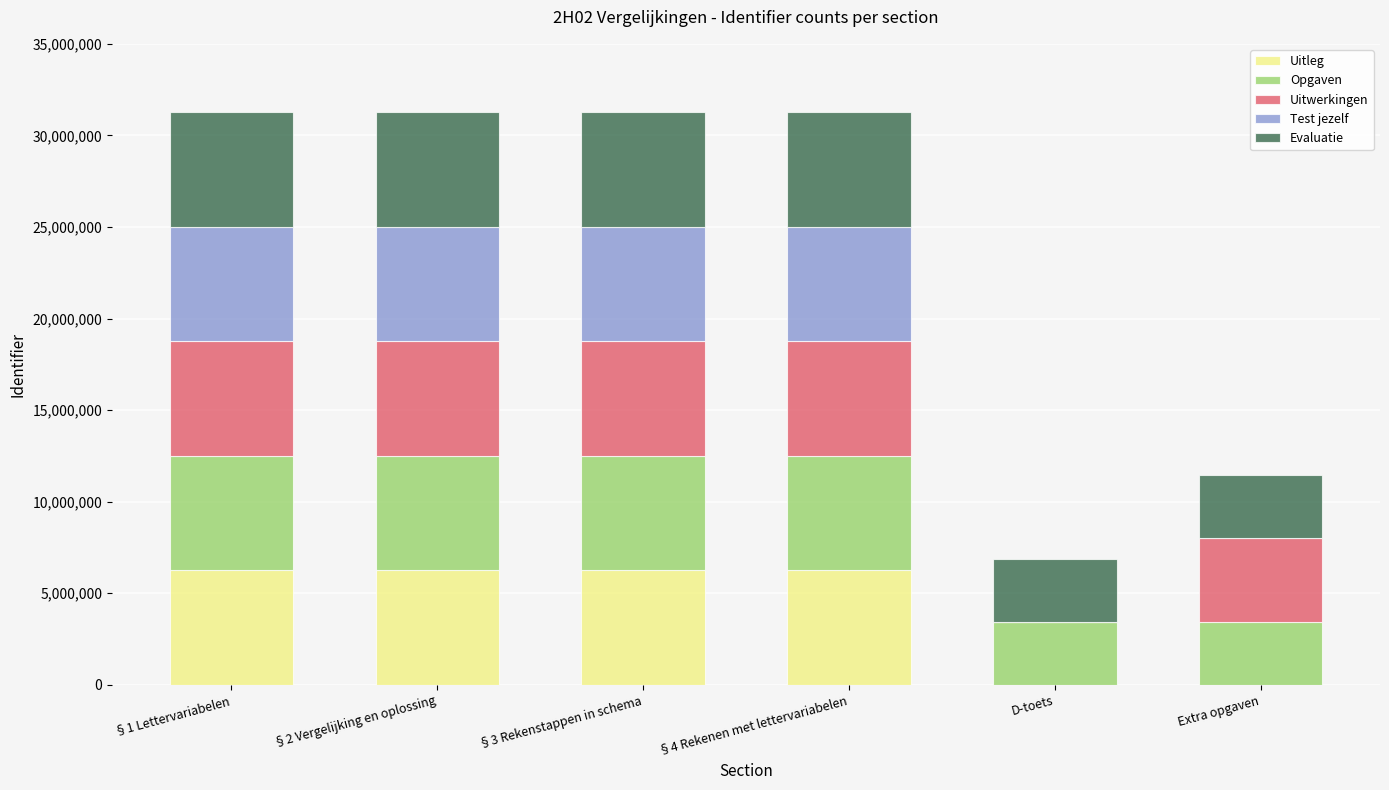

True or false: Uitleg has a value of 0 at D-toets.

True